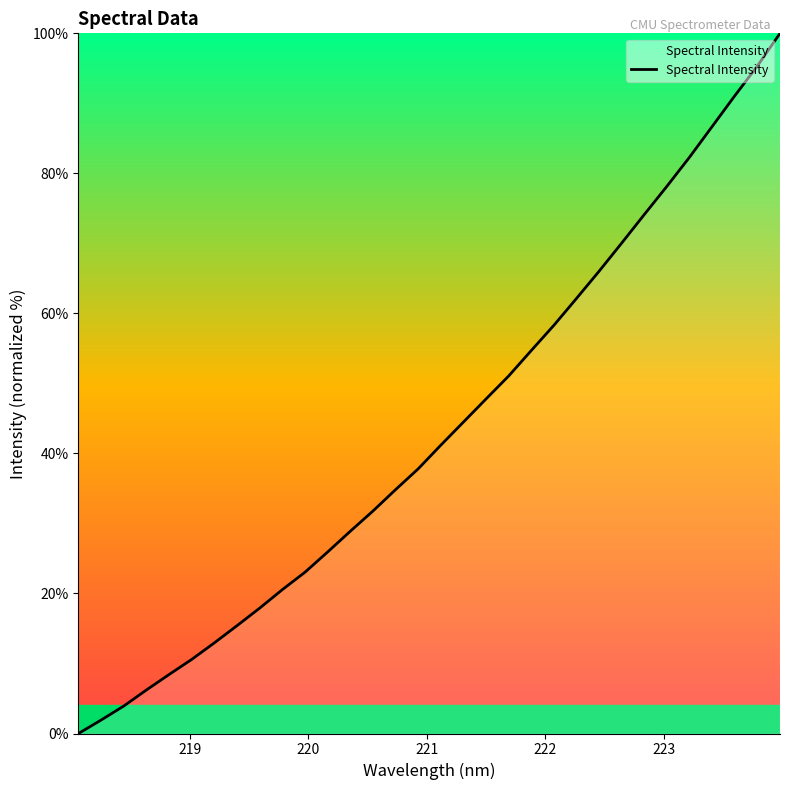

What is the maximum value shown in the chart?

100.0